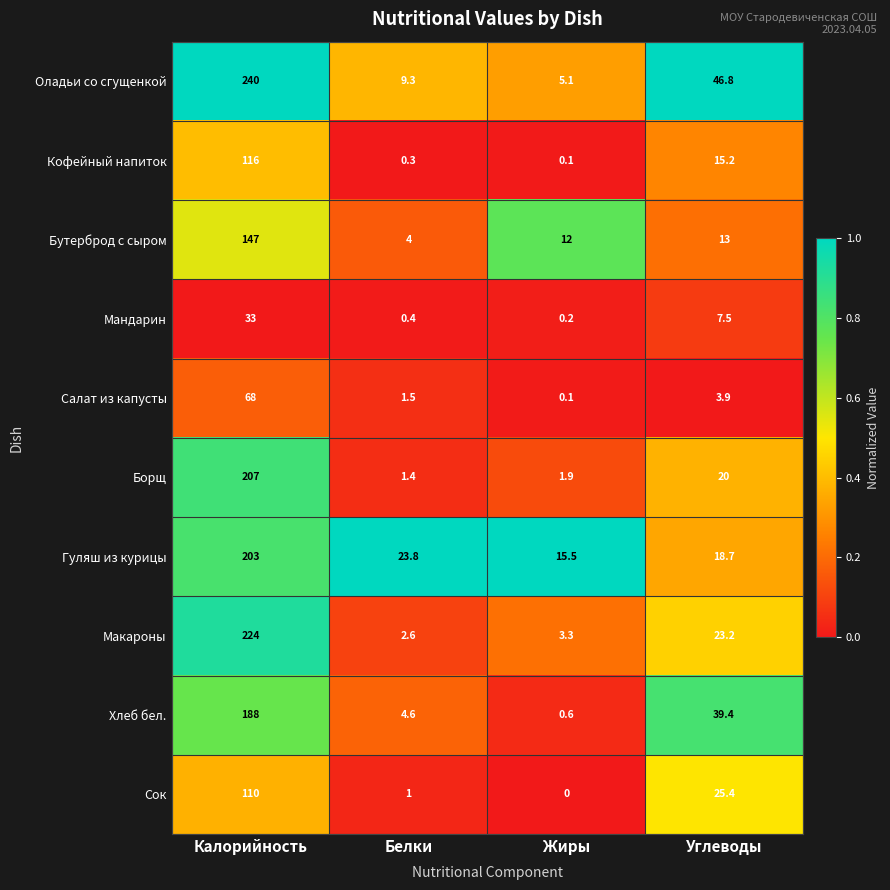

What is the approximate value of Кофейный напиток at Белки?

0.3